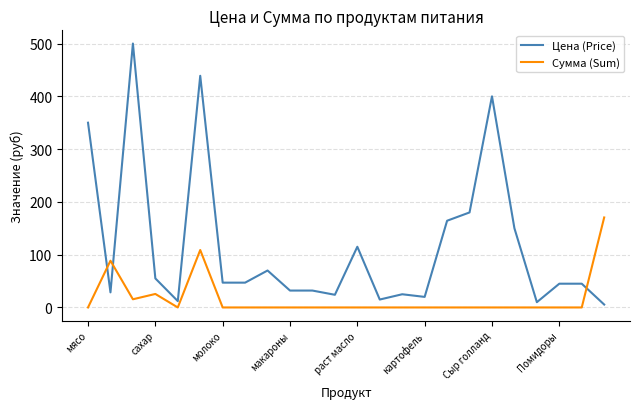

Which series ends up on top after the final intersection of Сумма (Sum) and Цена (Price)?

Сумма (Sum)